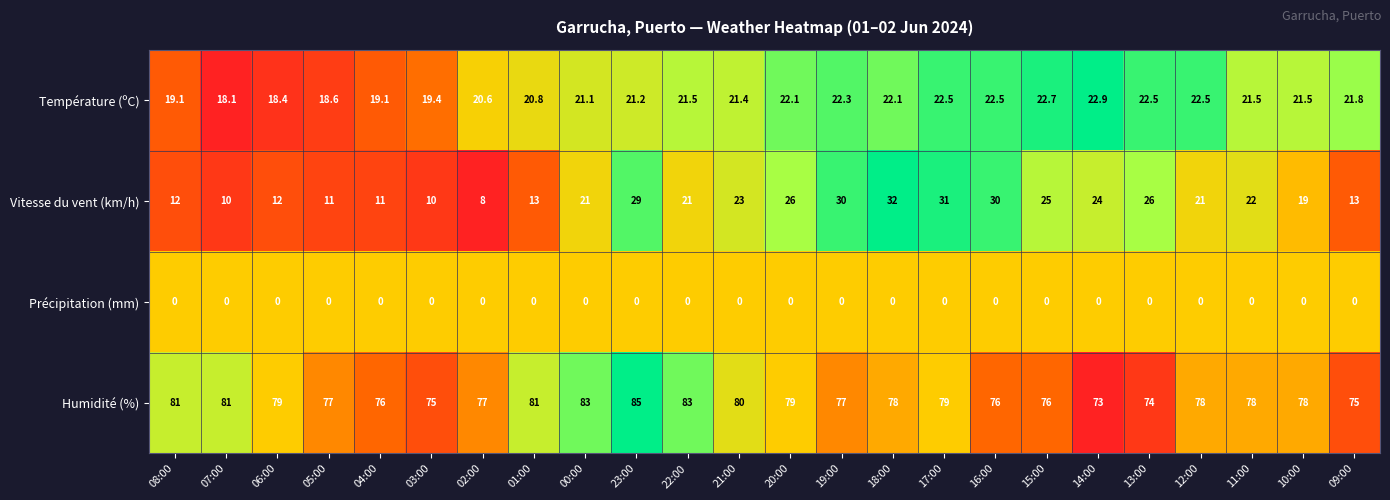

Which series has the widest spread of values?

Vitesse du vent (km/h)